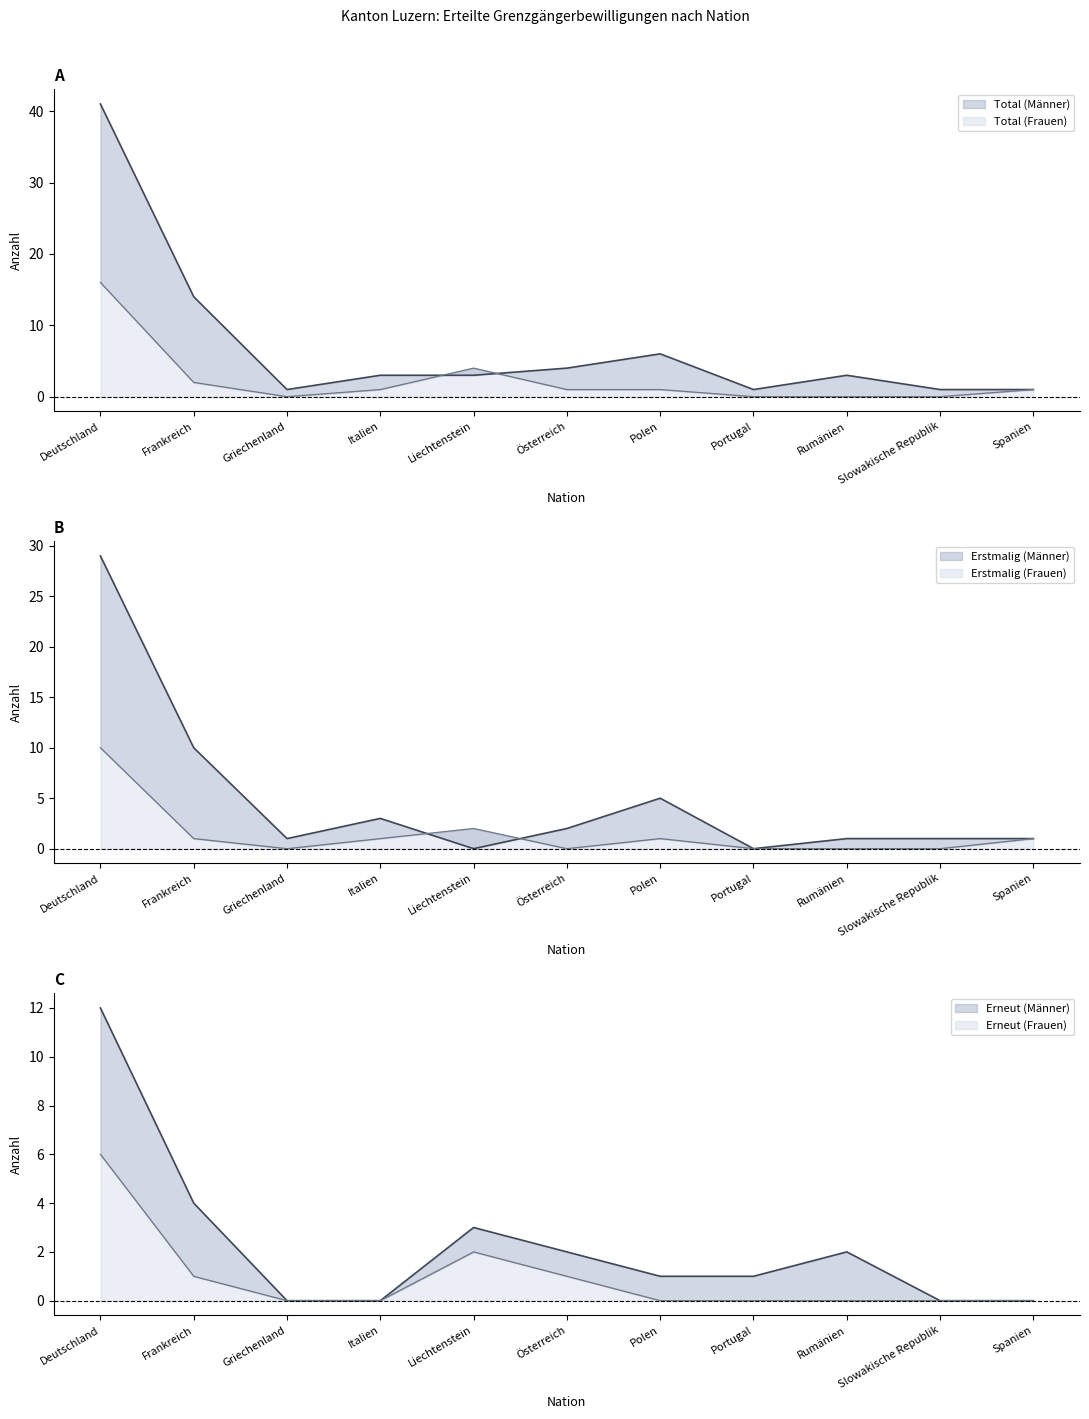

True or false: Erneut (Frauen) and Total (Männer) intersect in this chart.

False